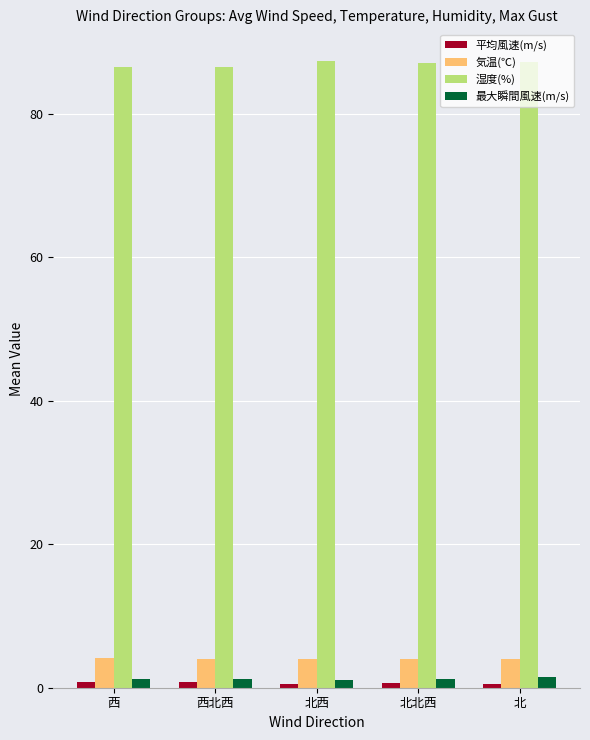

Is it true that 気温(℃) equals 4.0 at 西北西?

True